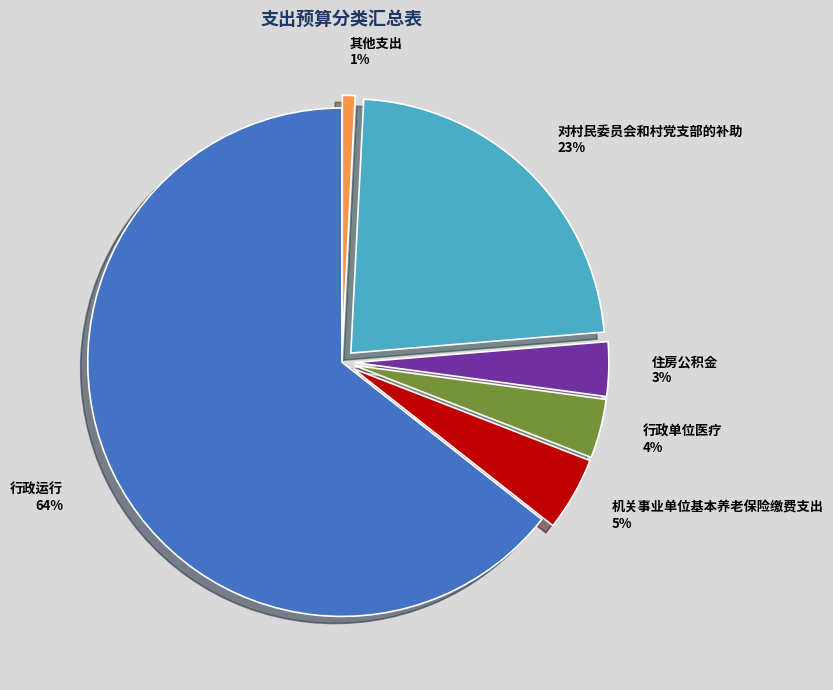

Is it true that 其他支出 is 1% of the pie?

True